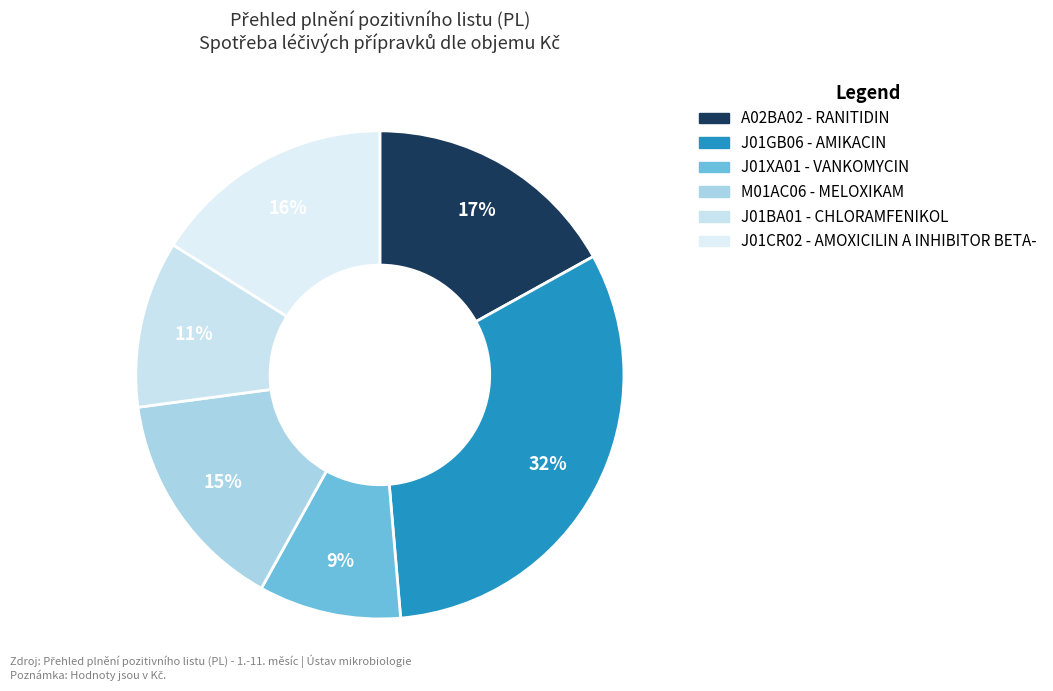

Does J01CR02 - AMOXICILIN A INHIBITOR BETA- represent more than half of the total?

No